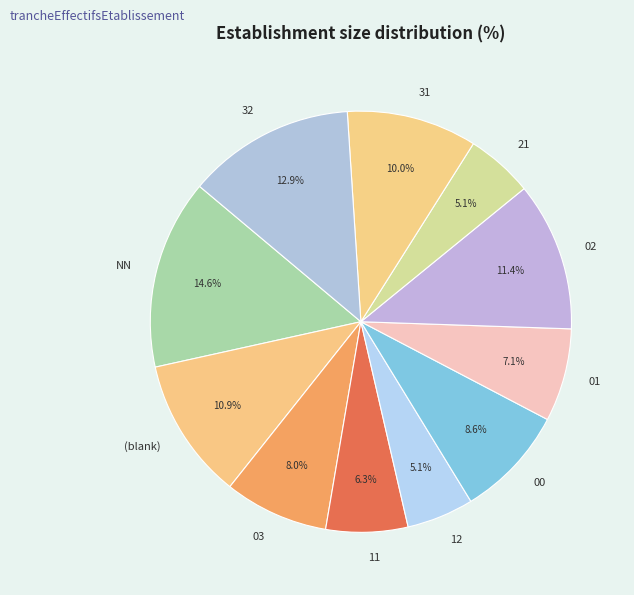

To the nearest percent, what percentage of the pie is 12?

5%